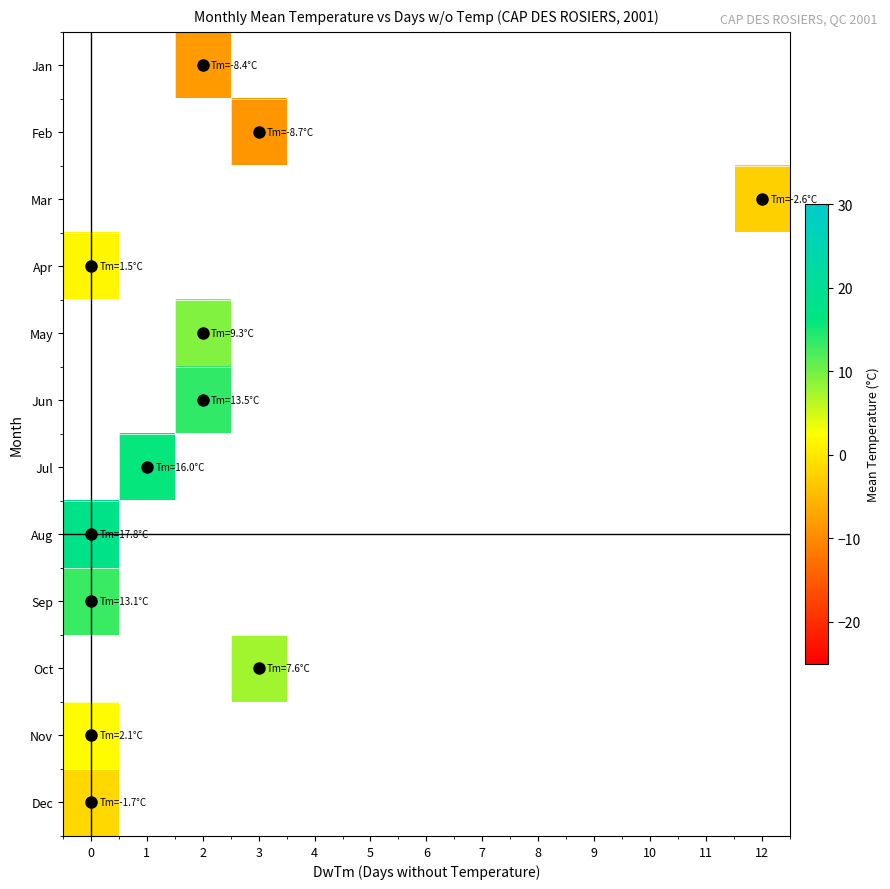

What is the lowest value of the Dec series?

-1.7